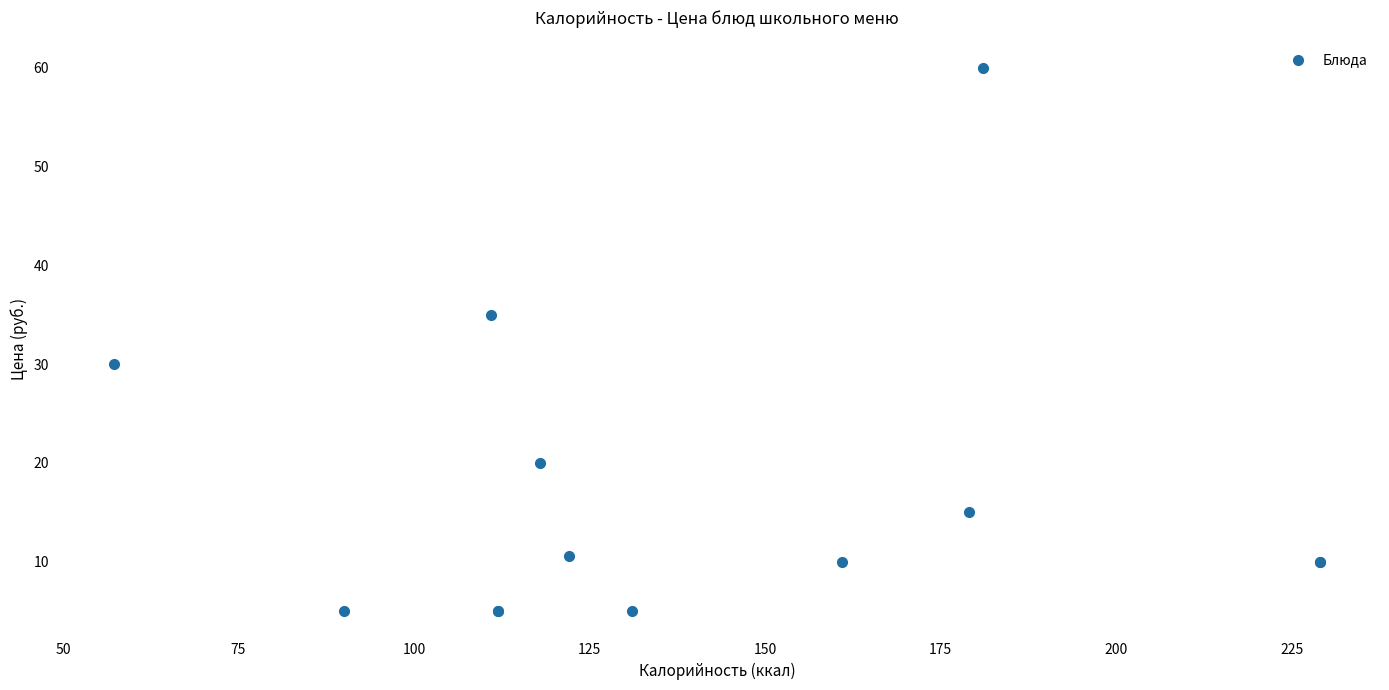

What Y value in the scatter plot is closest to 32?

30.0